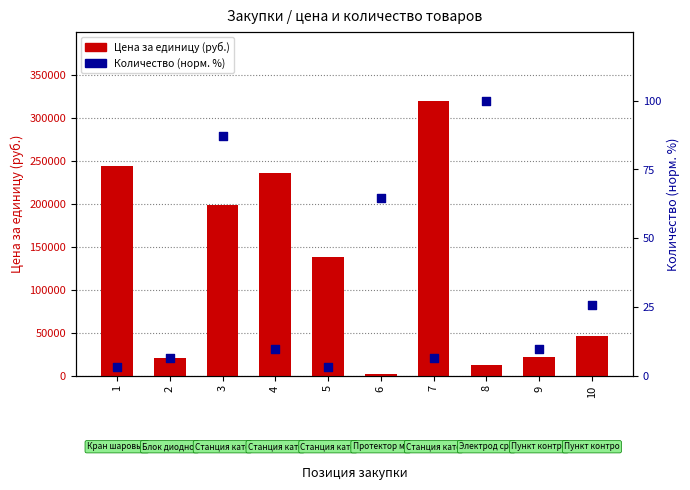

Is the value of Цена за единицу (руб.) at 4 greater than the value of Количество (норм.) at 1?

Yes